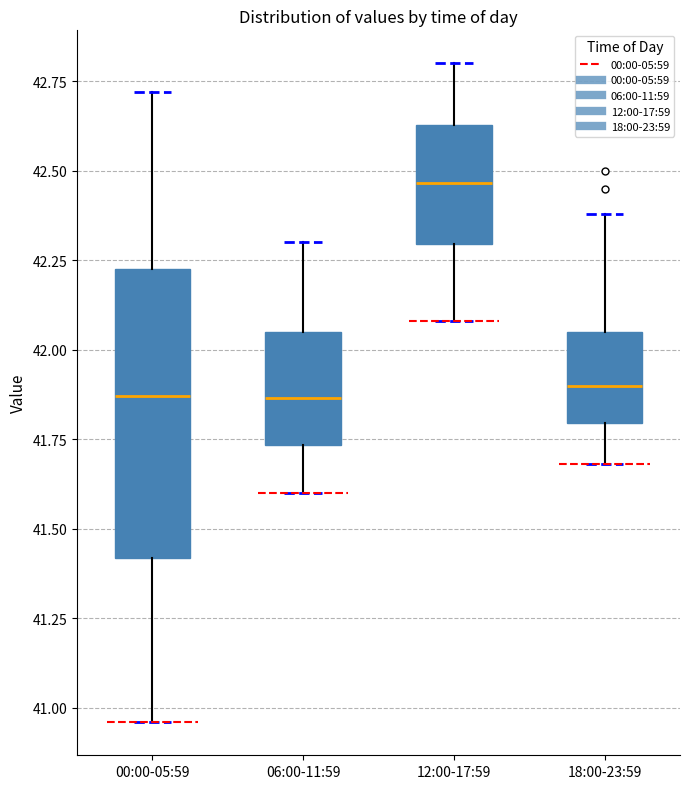

Which box has the highest median line?

12:00-17:59